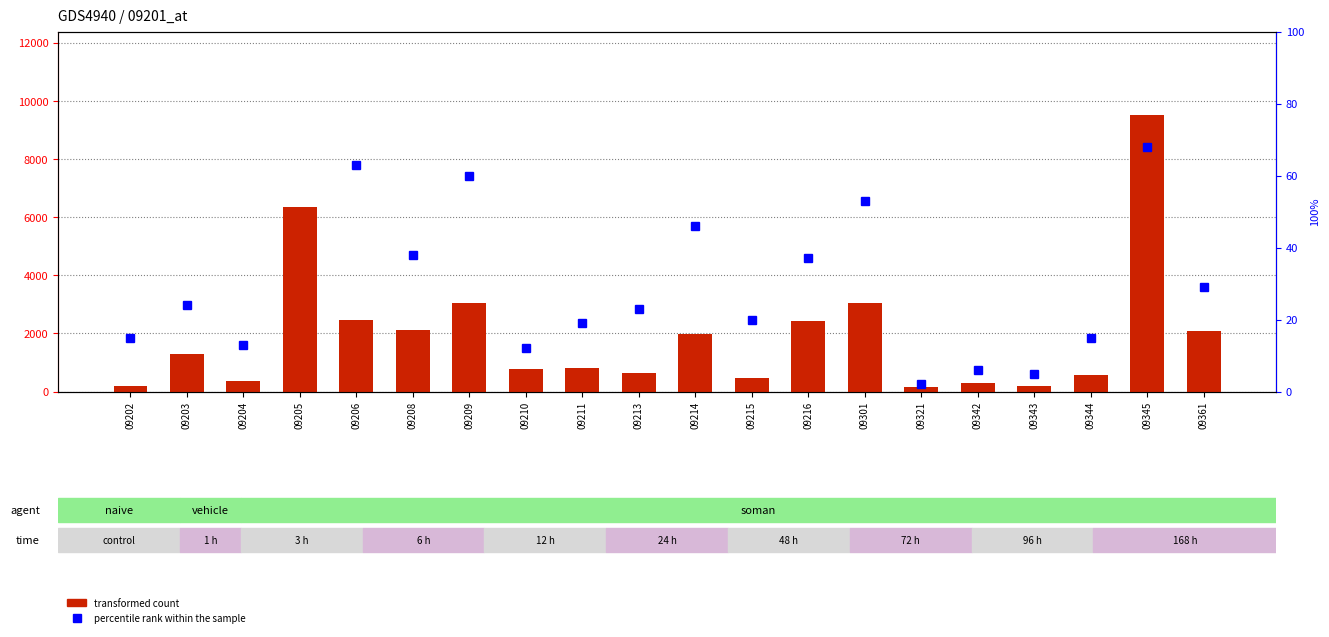

Is the value of transformed count at 09344 greater than the value of percentile rank within the sample at 09208?

Yes